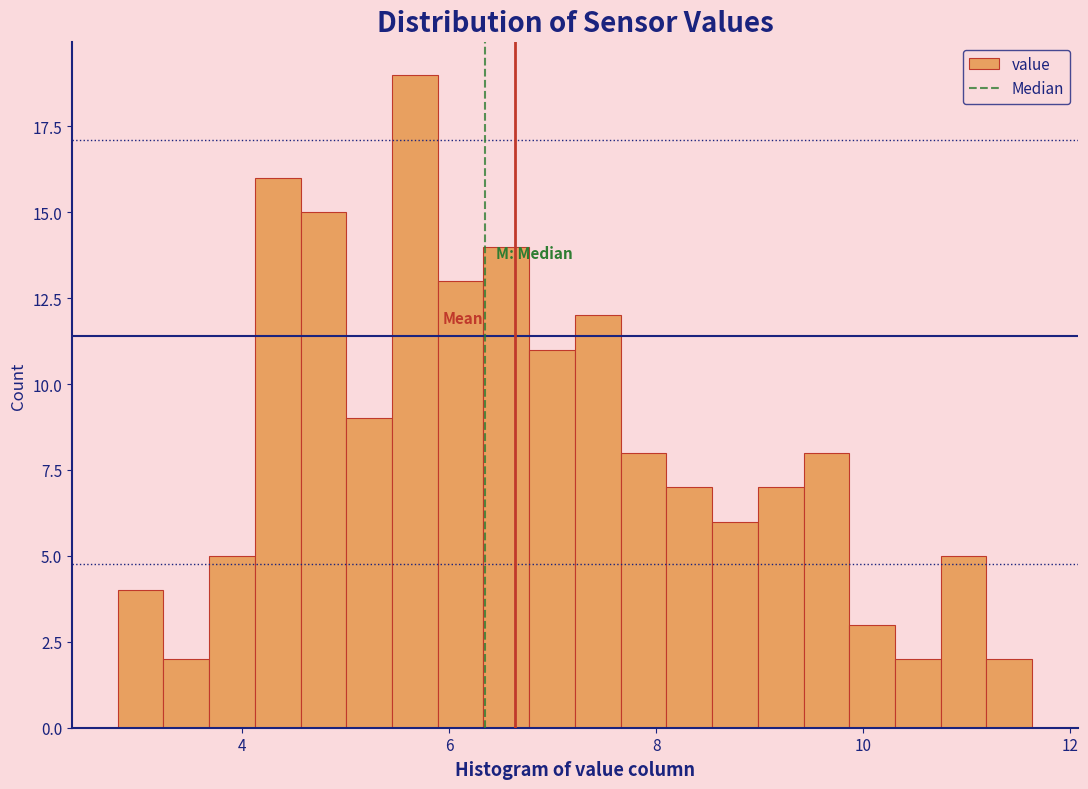

Read against the x-axis, roughly where is the centre of the tallest bar?

5.6